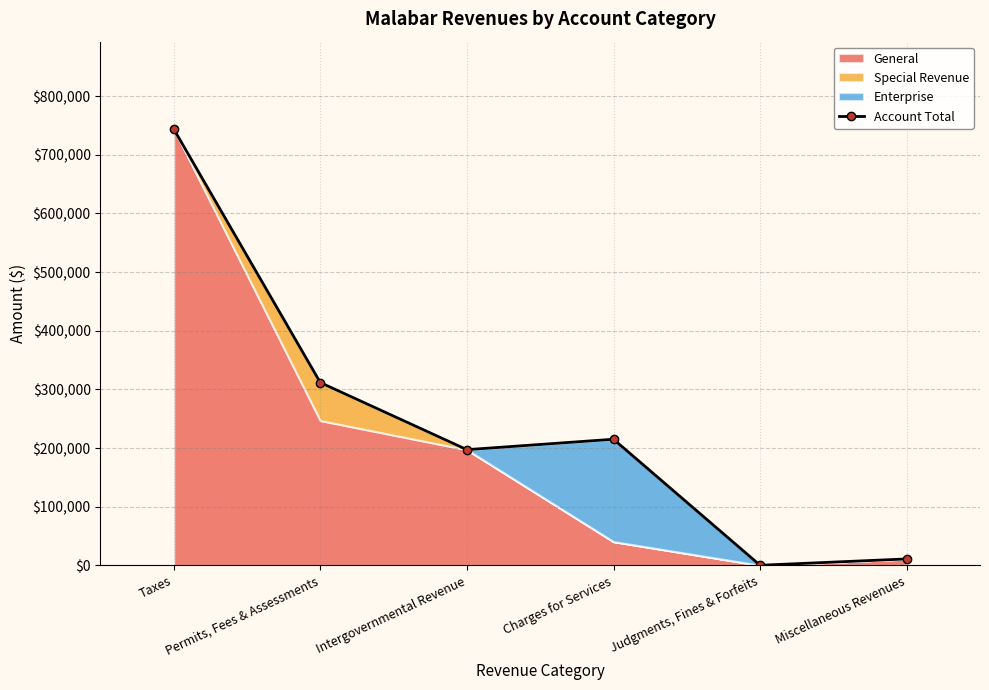

What is the sum of the values at Charges for Services and Taxes?

959193